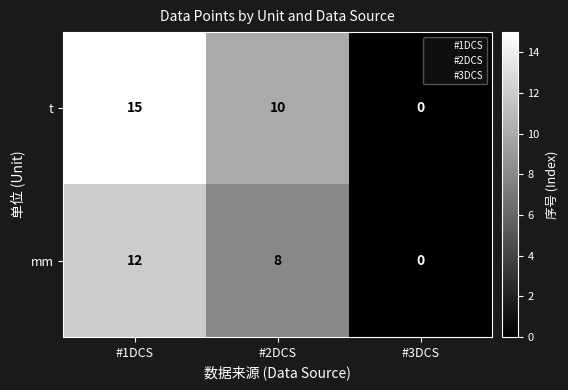

How many values in the mm series are below 8?

1